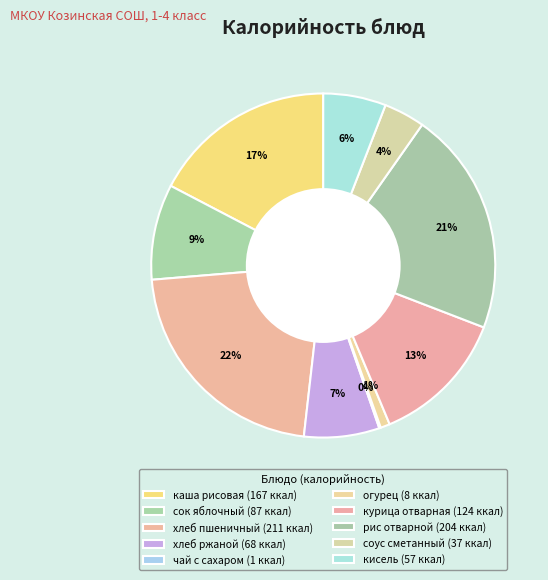

Count the number of slices in the pie.

10